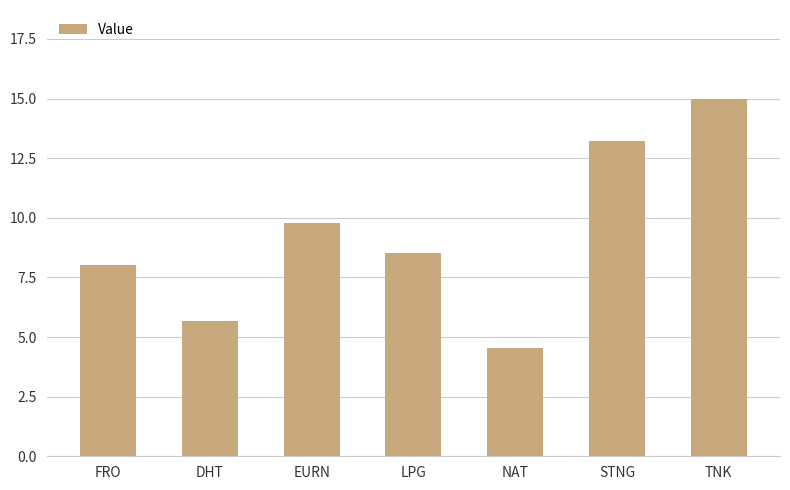

What is the sum of all values?

64.8